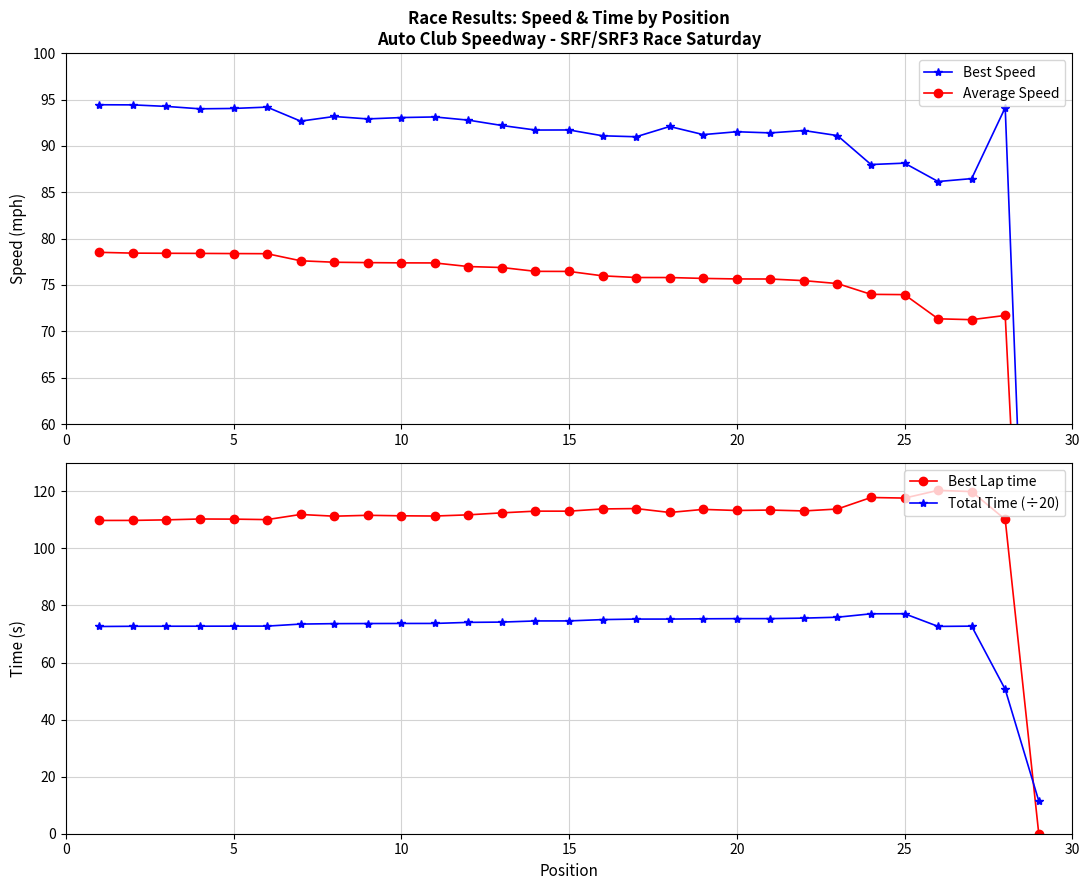

Which series has the largest total across all categories?

Best Lap time